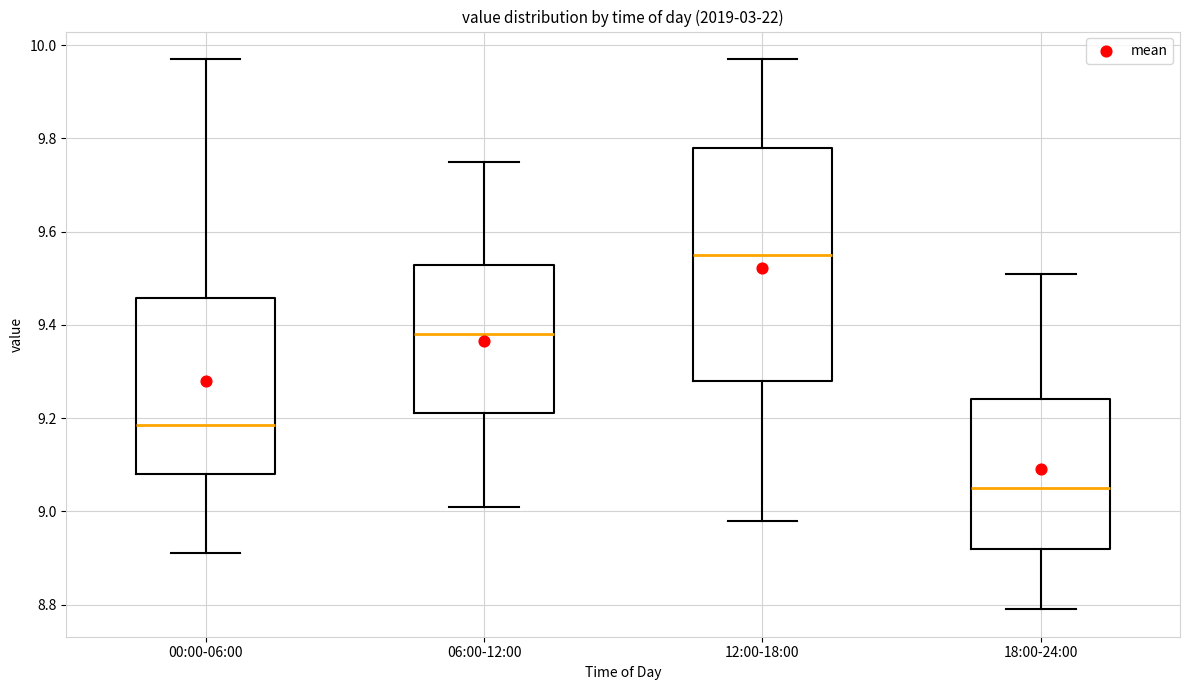

Reading left to right, transcribe this box plot: for each box, give where its median line is, the range the box spans, and where its two whiskers end, as read against the y-axis. The values are not printed on the chart, so give them approximately, as read against the axis.

00:00-06:00: median 9.18, box 9.08 to 9.46, whiskers 8.92 to 9.98
06:00-12:00: median 9.38, box 9.22 to 9.52, whiskers 9.02 to 9.76
12:00-18:00: median 9.56, box 9.28 to 9.78, whiskers 8.98 to 9.98
18:00-24:00: median 9.06, box 8.92 to 9.24, whiskers 8.80 to 9.52